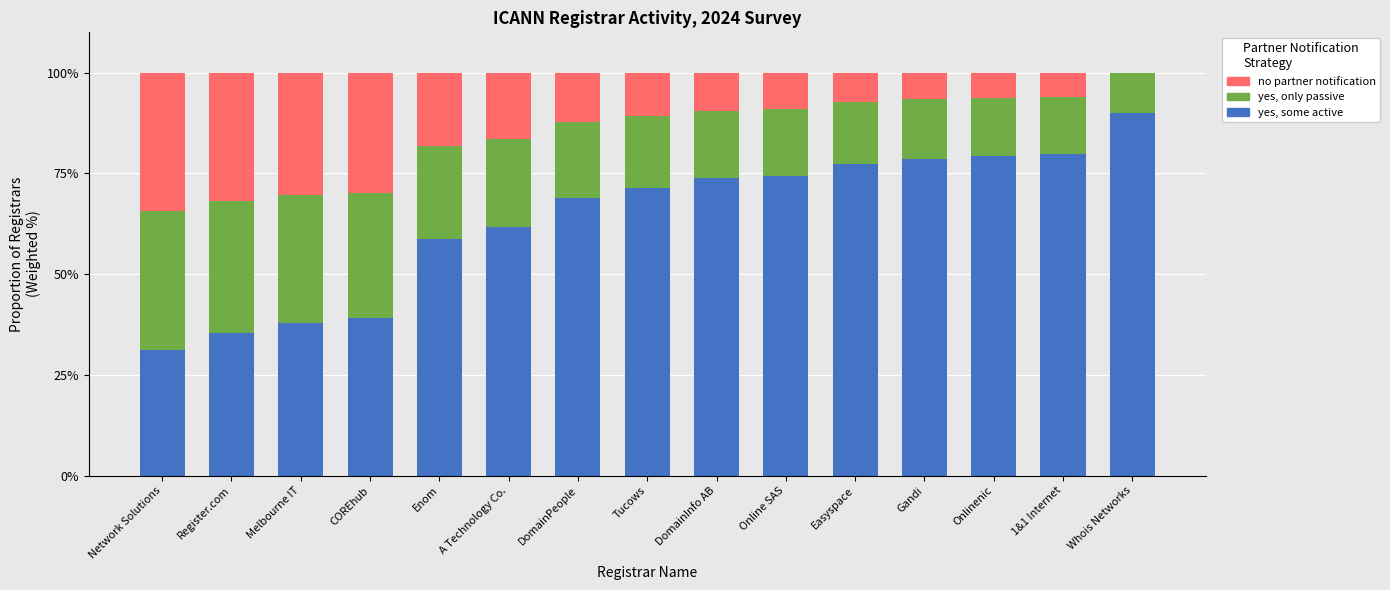

Read the yes, some active value at Easyspace.

77.4